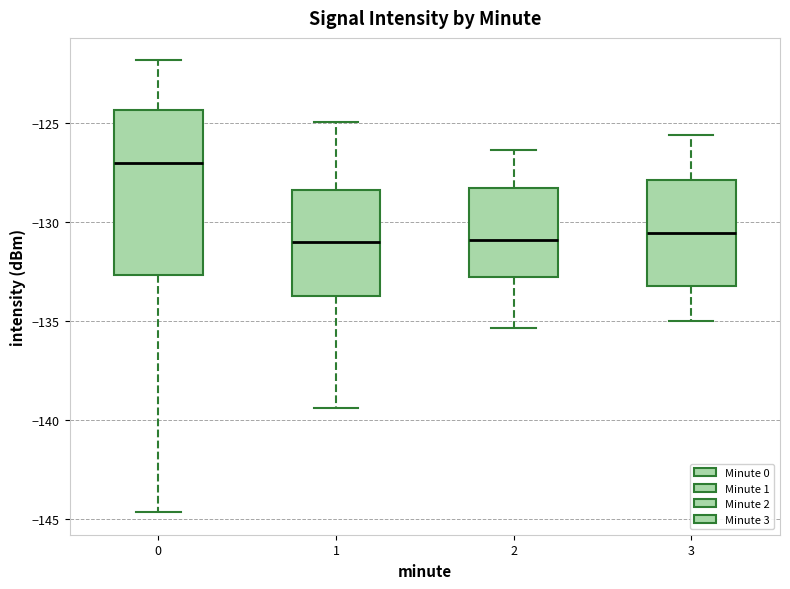

Reading left to right, transcribe this box plot: for each box, give where its median line is, the range the box spans, and where its two whiskers end, as read against the y-axis. The values are not printed on the chart, so give them approximately, as read against the axis.

0: median -127.0, box -132.5 to -124.5, whiskers -144.5 to -122.0
1: median -131.0, box -133.5 to -128.5, whiskers -139.5 to -125.0
2: median -131.0, box -133.0 to -128.5, whiskers -135.5 to -126.5
3: median -130.5, box -133.0 to -128.0, whiskers -135.0 to -125.5